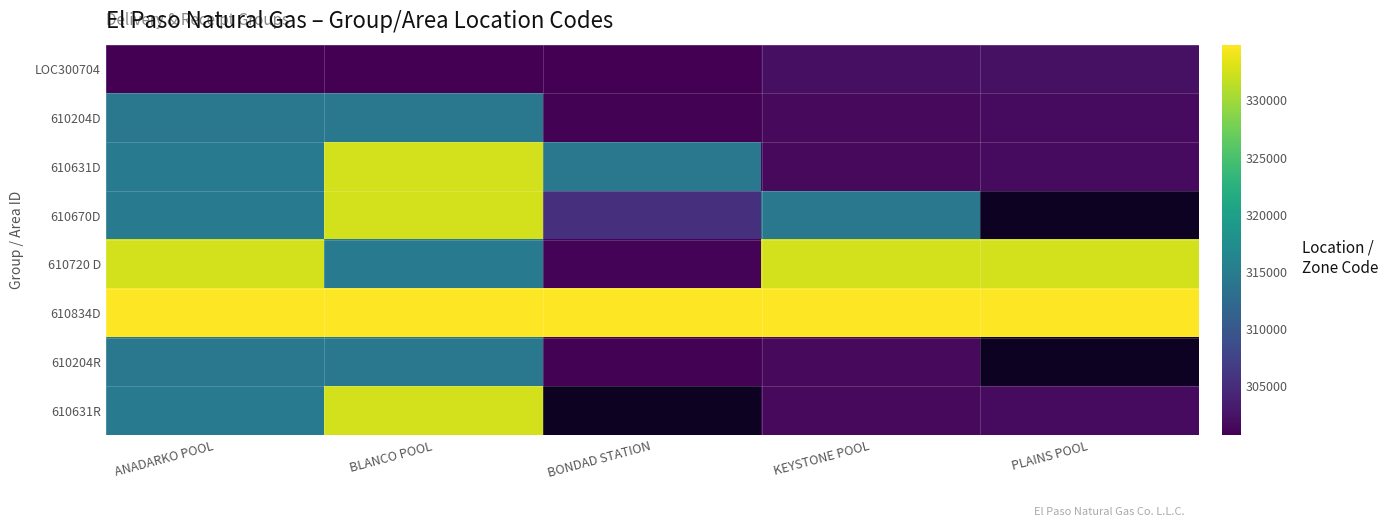

Between KEYSTONE POOL and ANADARKO POOL, which is larger?

KEYSTONE POOL